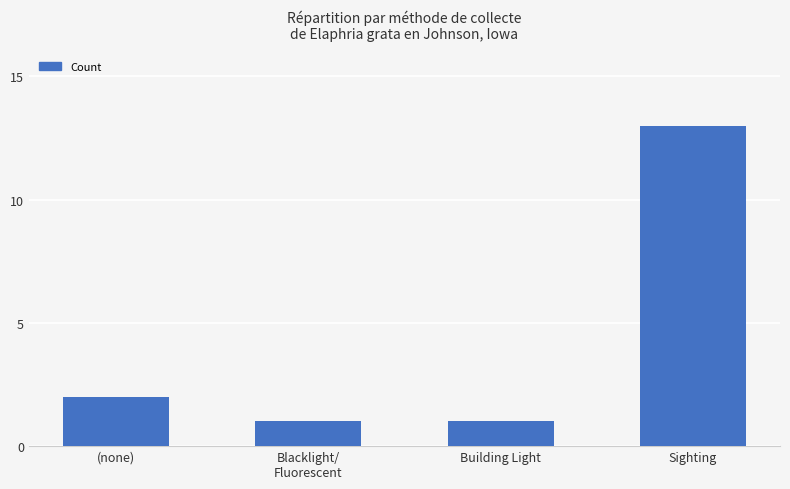

What is the smallest value displayed?

1